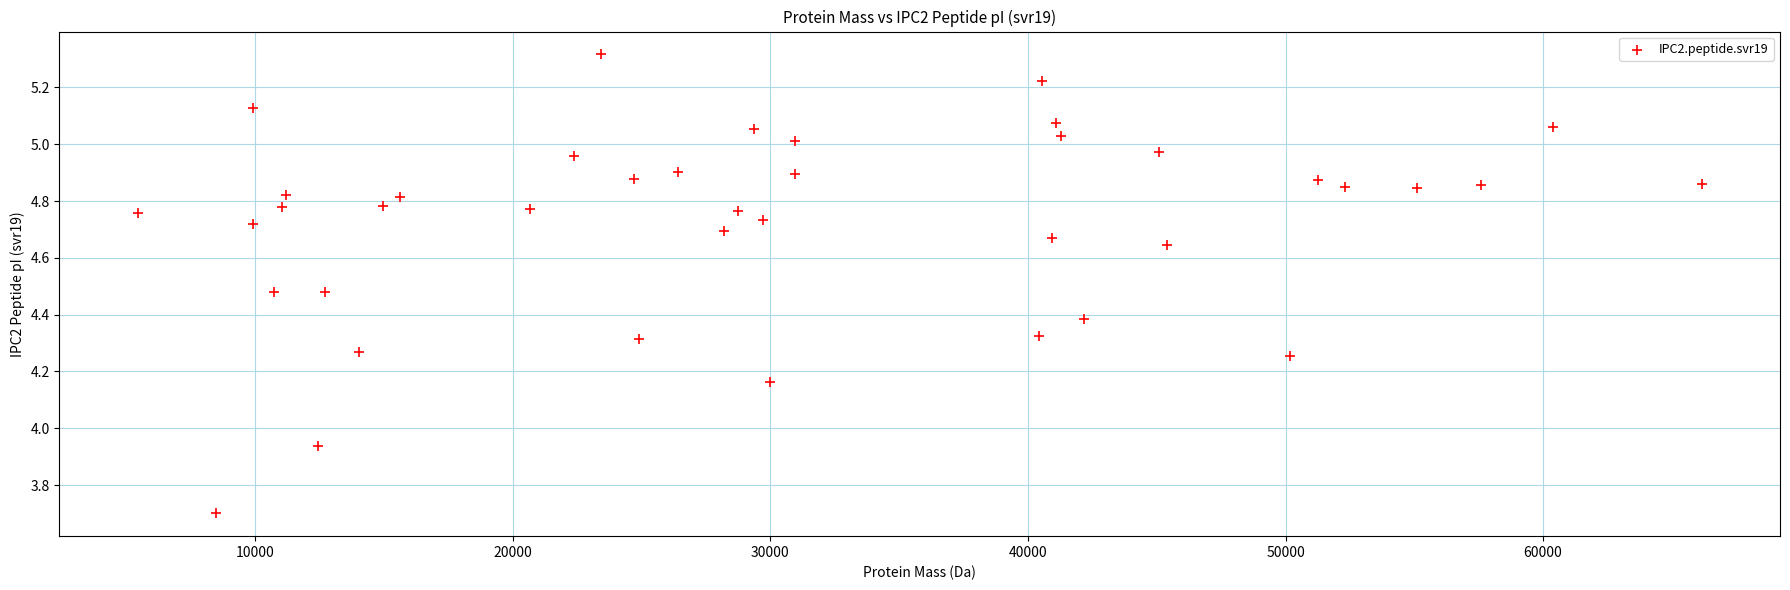

What is the range of X values (max minus min)?

60727.3